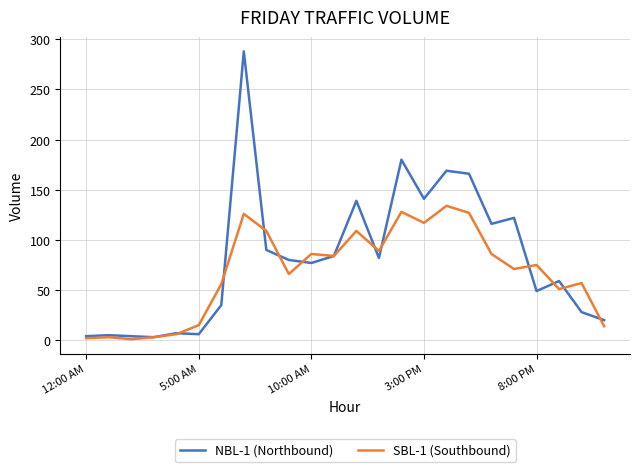

Which series has the largest total across all categories?

NBL-1 (Northbound)